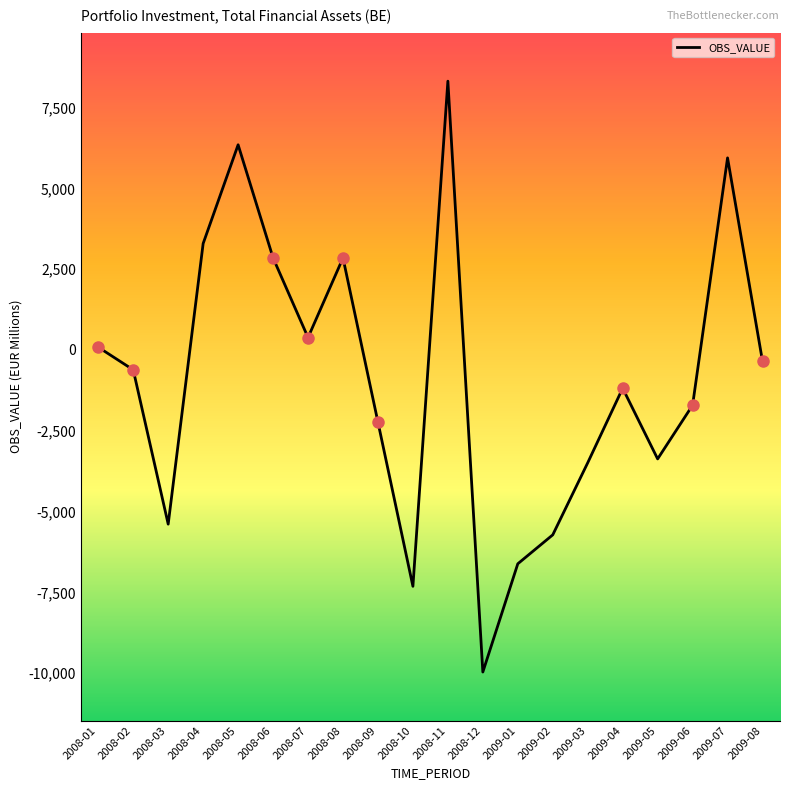

What is the smallest value displayed?

-9962